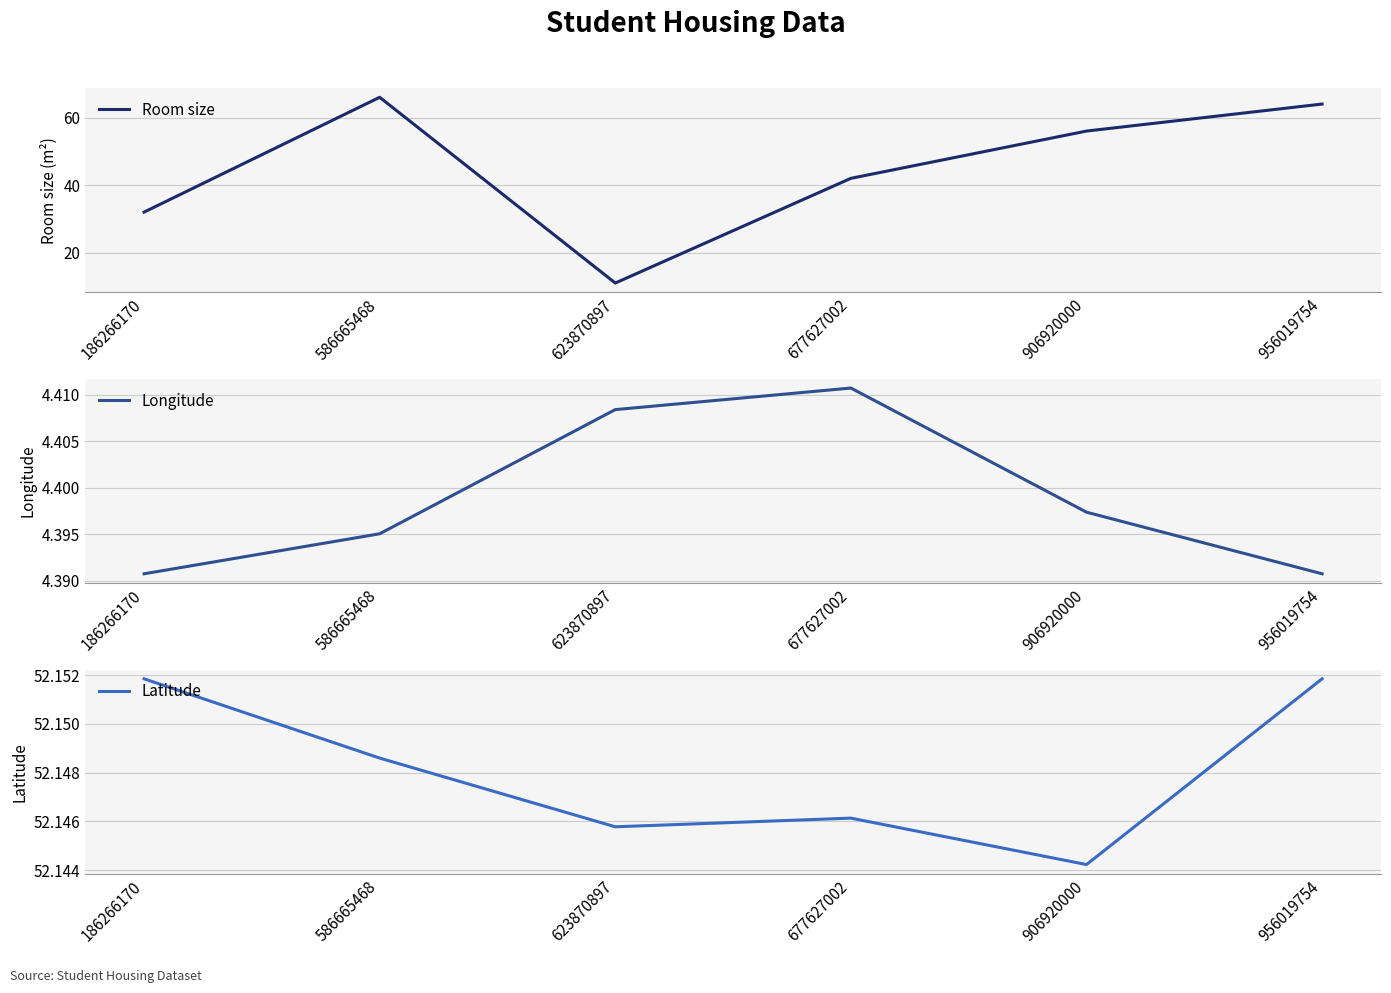

What is the sum of the Room size values at 623870897 and 186266170?

43